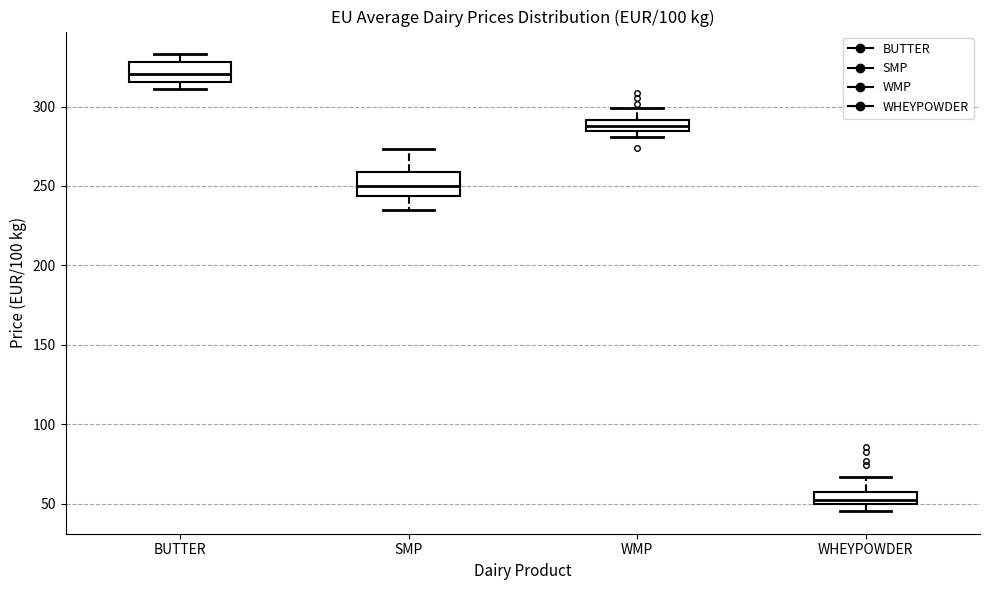

Where does the upper whisker of the box for WHEYPOWDER end on the y-axis? The values are not printed on the chart, so give them approximately, as read against the axis.

65